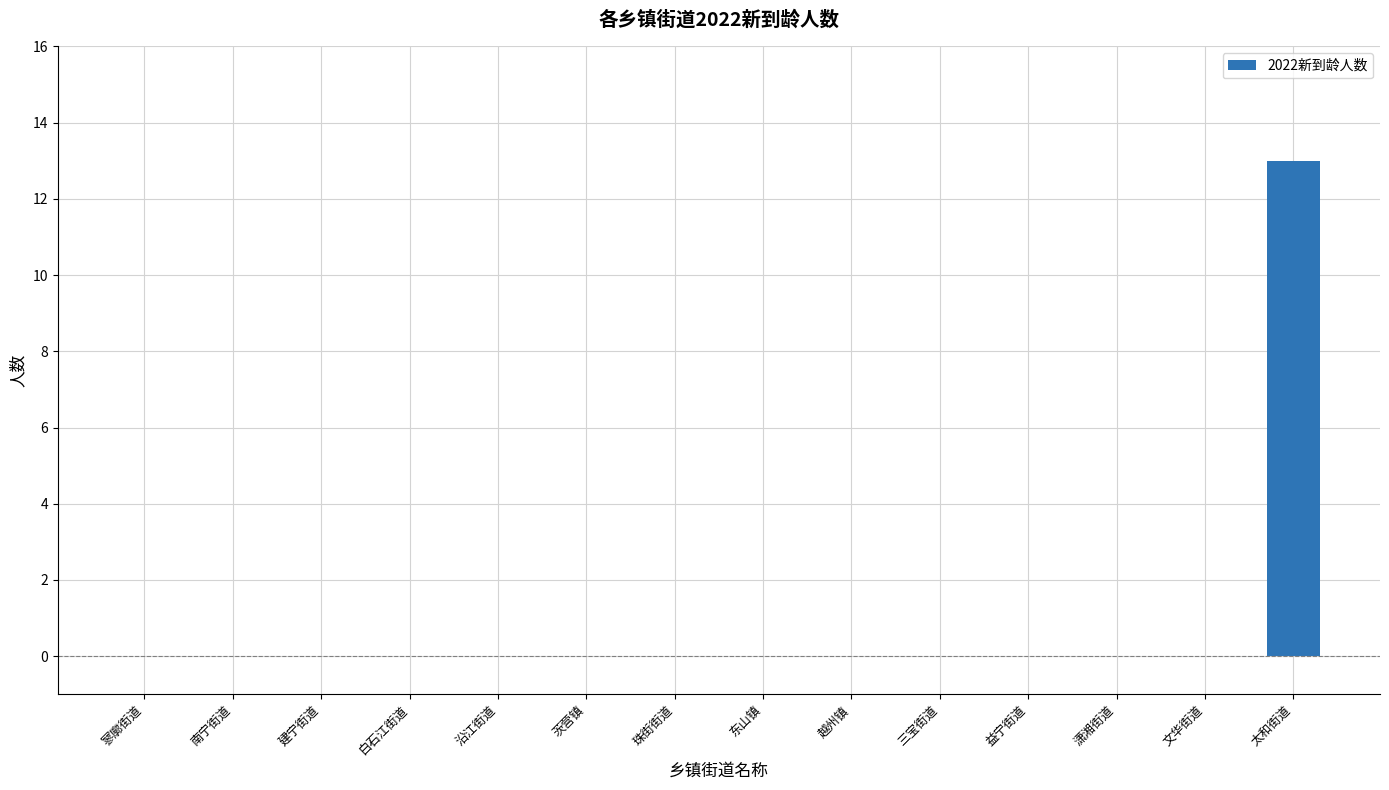

Reading left to right, what are all the values shown in this chart?

寥廓街道=0	南宁街道=0	建宁街道=0	白石江街道=0	沿江街道=0	茨营镇=0	珠街街道=0	东山镇=0	越州镇=0	三宝街道=0	益宁街道=0	潇湘街道=0	文华街道=0	太和街道=13